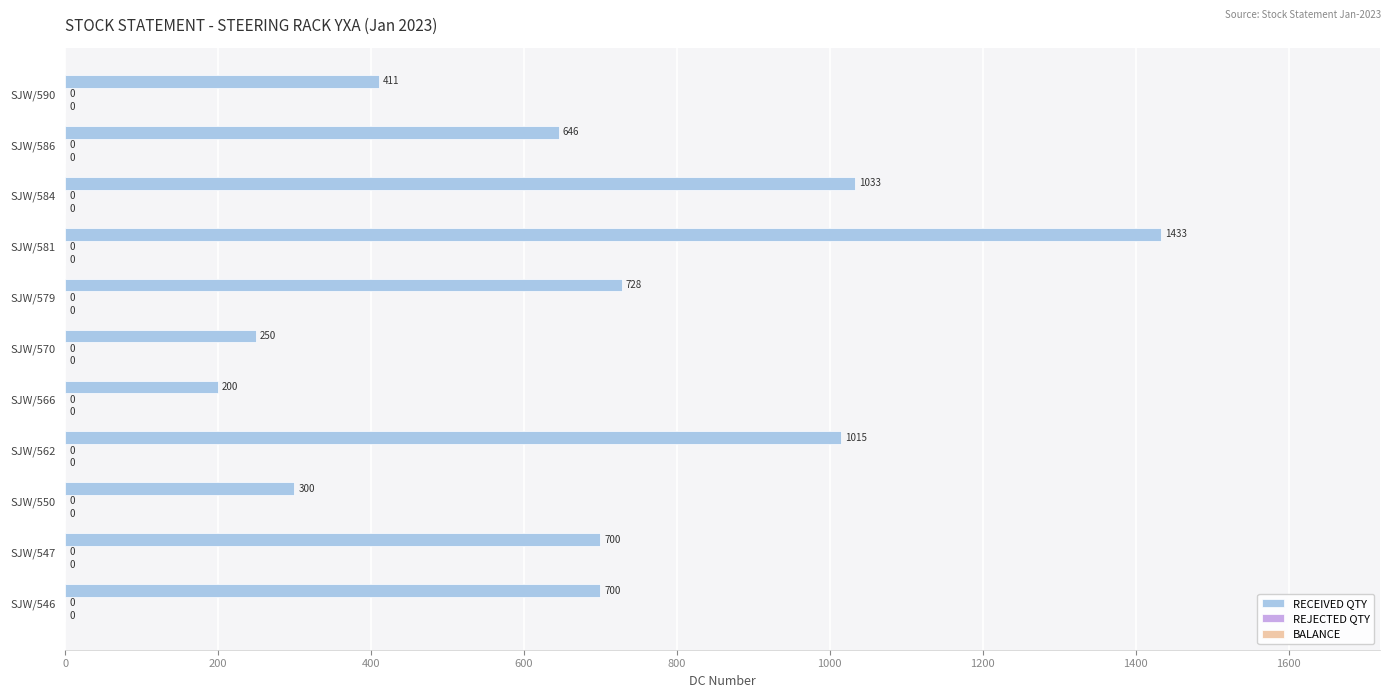

How many bars are there in total?

11